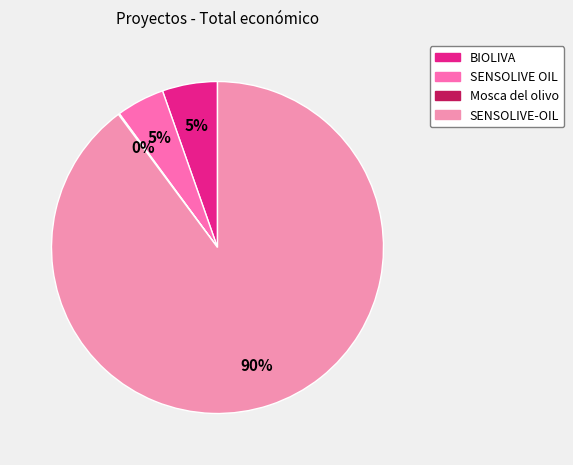

What percentage is the BIOLIVA slice, to the nearest percent?

5%